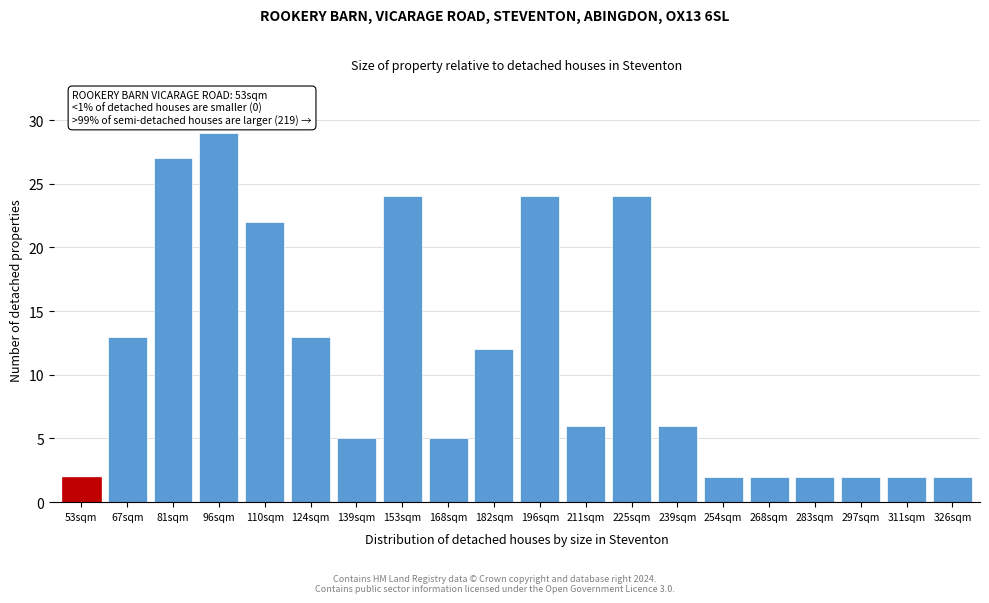

Reading right to left, extract all data points from this chart.

326sqm=2	311sqm=2	297sqm=2	283sqm=2	268sqm=2	254sqm=2	239sqm=6	225sqm=24	211sqm=6	196sqm=24	182sqm=12	168sqm=5	153sqm=24	139sqm=5	124sqm=13	110sqm=22	96sqm=29	81sqm=27	67sqm=13	53sqm=2